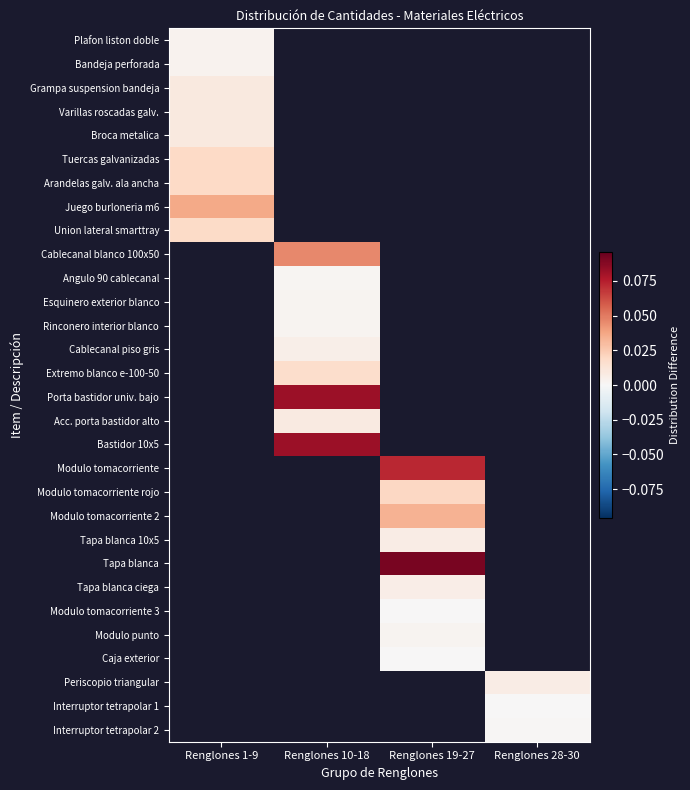

How many series are shown in this chart?

30